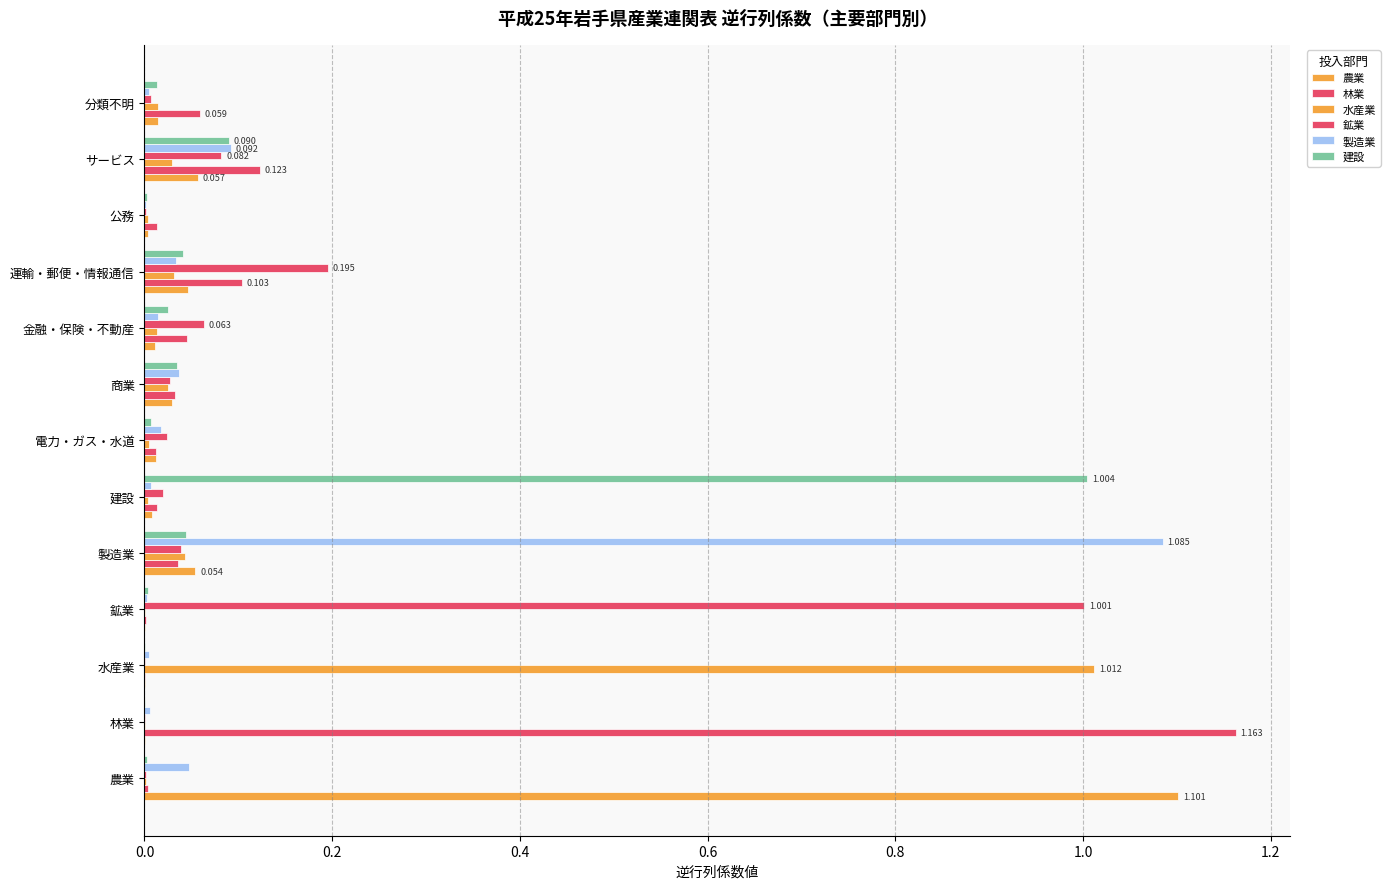

Which series has the largest range (max minus min)?

林業